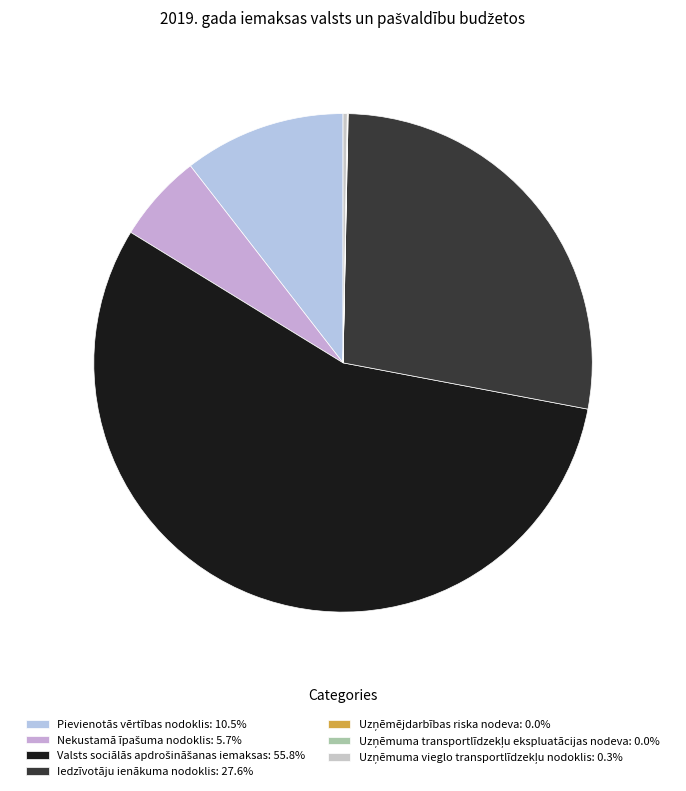

Rank the categories by value from highest to lowest.

Valsts sociālās apdrošināšanas iemaksas, Iedzīvotāju ienākuma nodoklis, Pievienotās vērtības nodoklis, Nekustamā īpašuma nodoklis, Uzņēmuma vieglo transportlīdzekļu nodoklis, Uzņēmuma transportlīdzekļu ekspluatācijas nodeva, Uzņēmējdarbības riska nodeva